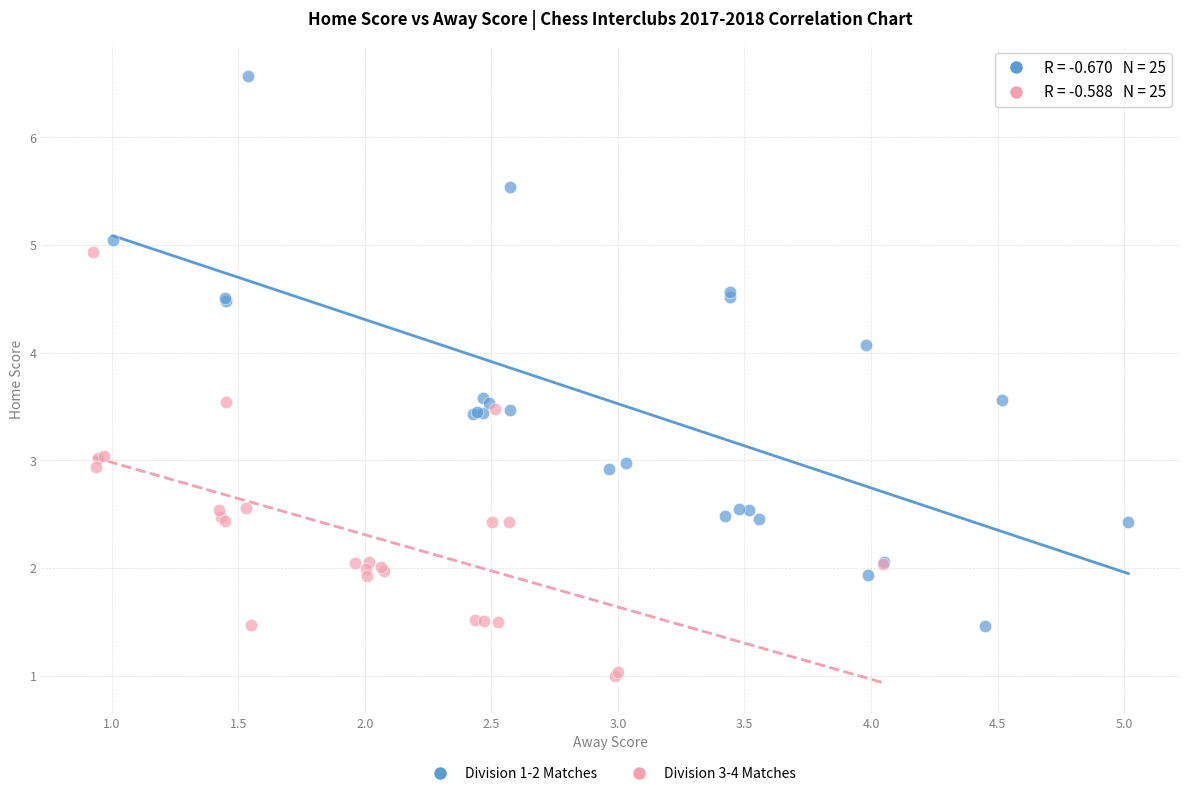

Which series contains the lowest Y value?

Division 3-4 Matches